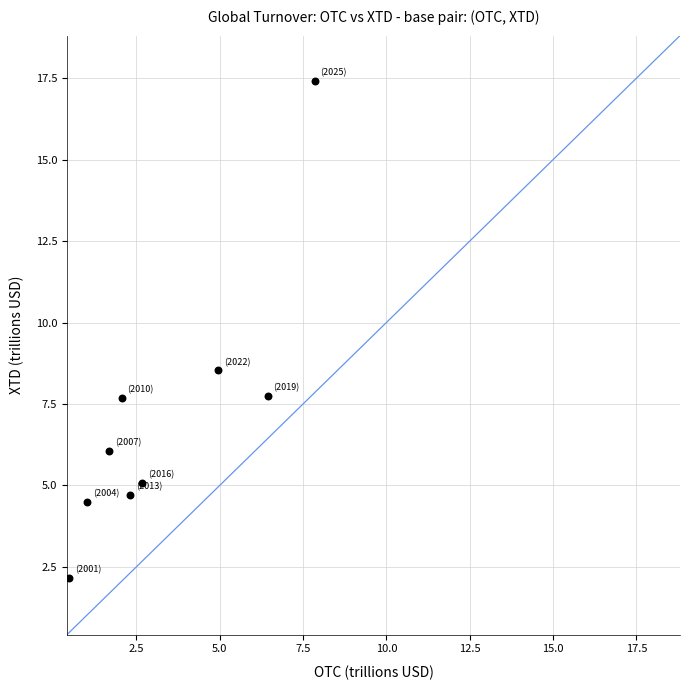

What is the average Y value?

7.1